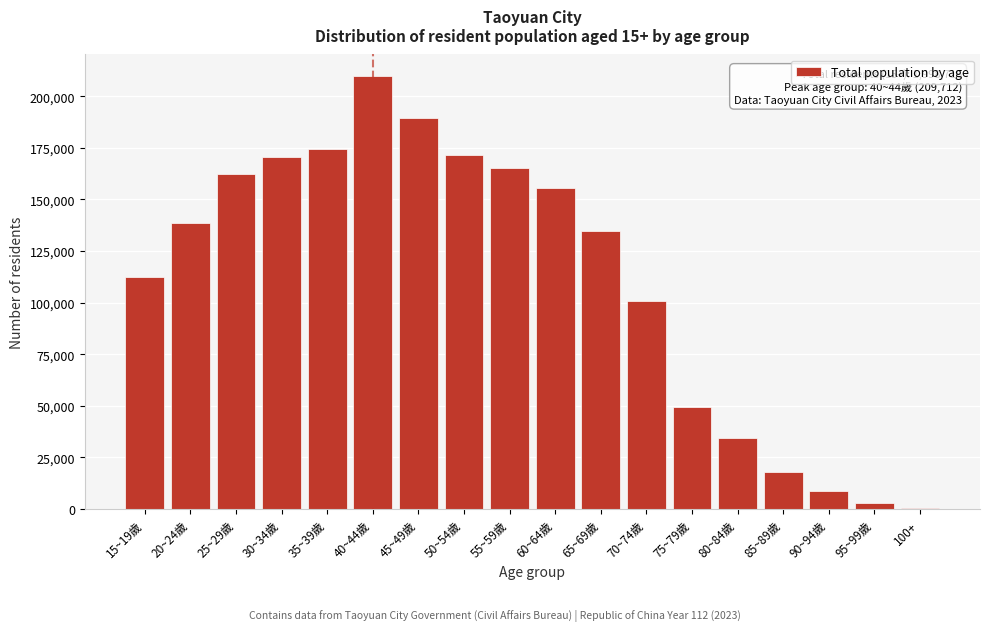

Which category has the highest value across all series?

40~44歲